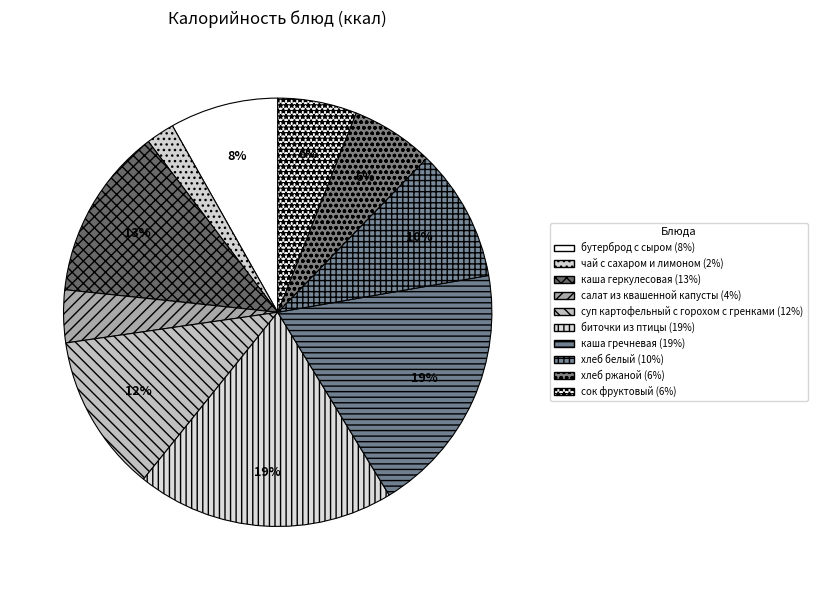

To the nearest percent, what portion does биточки из птицы represent?

19%